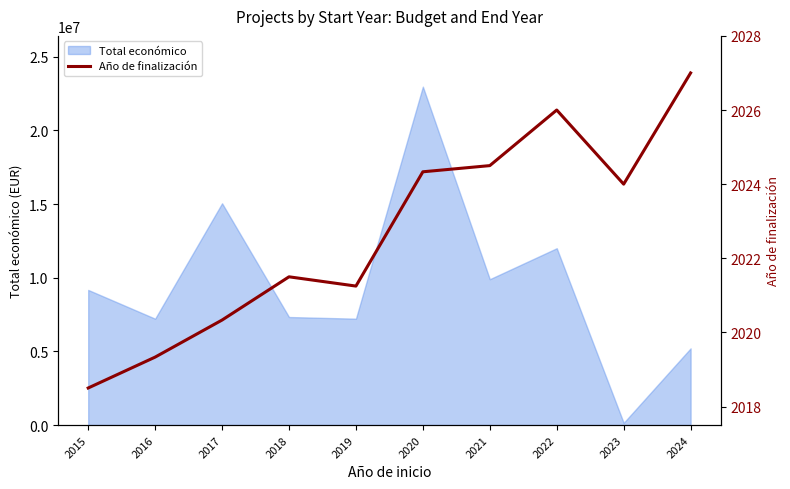

Where is the data nearest to the value 2022?

2018